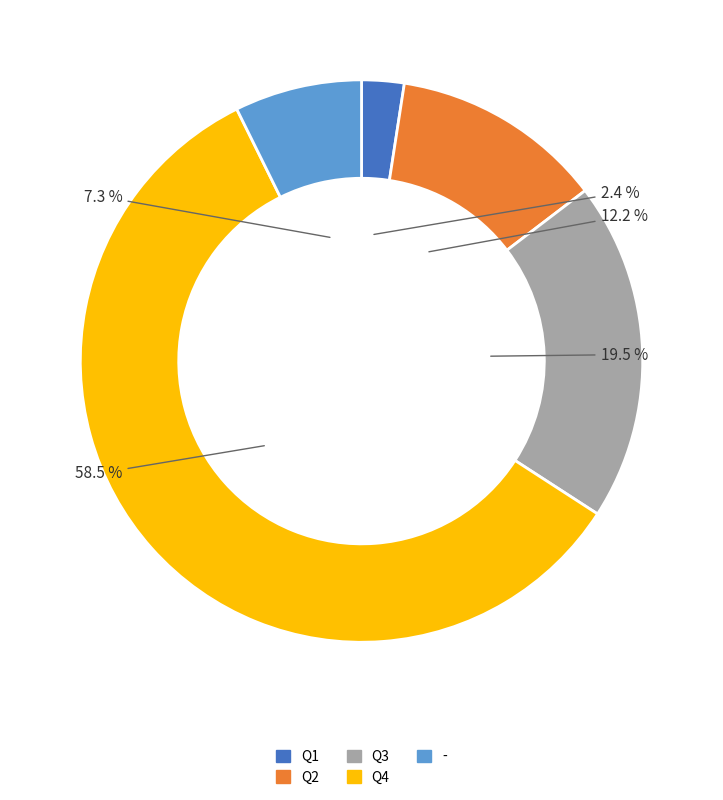

Is Q2 the majority of the pie?

No